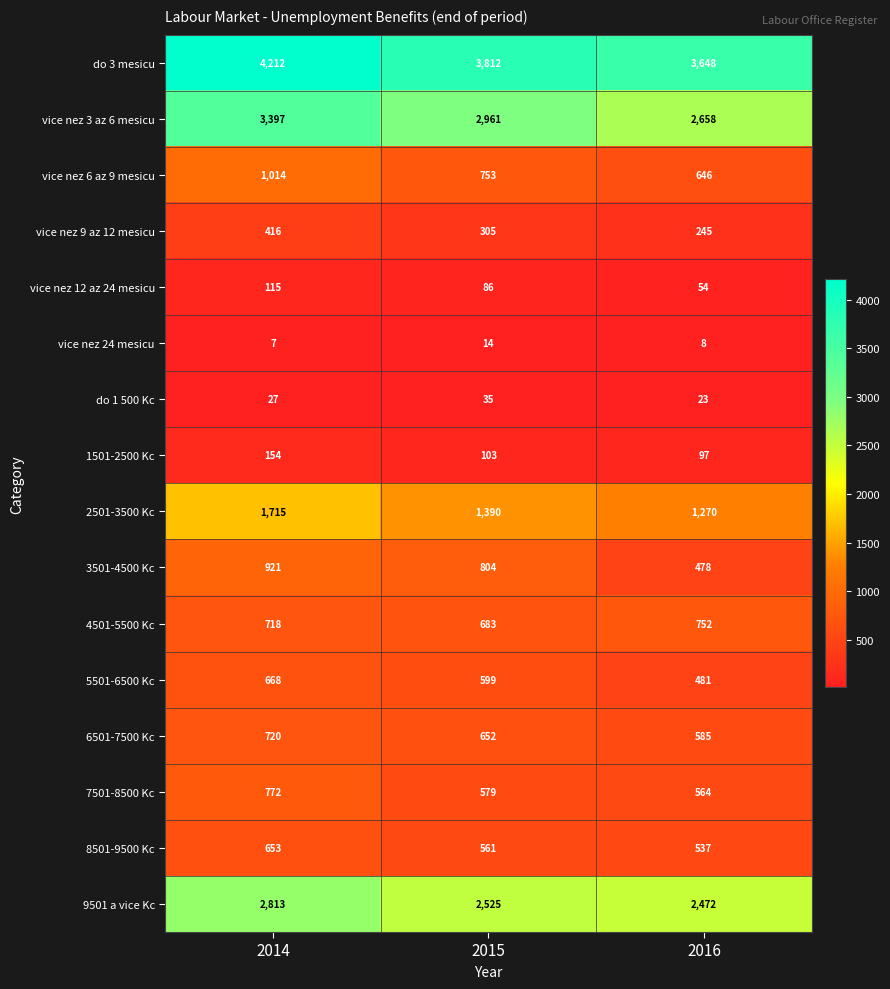

The value of 2501-3500 Kc at 2016 is 1778. True or false?

False